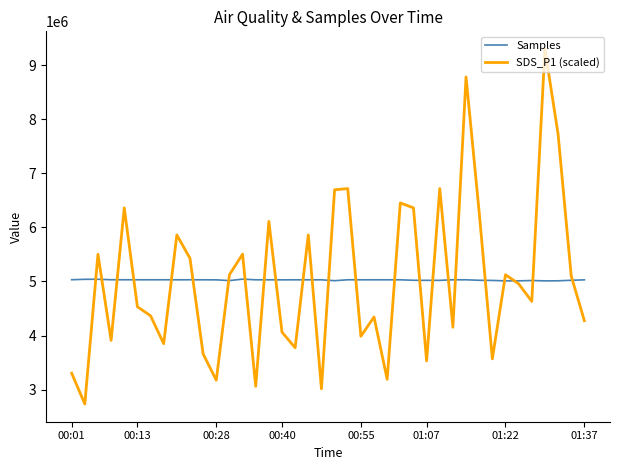

Rank the series by their maximum value, from highest to lowest.

SDS_P1 (scaled), Samples